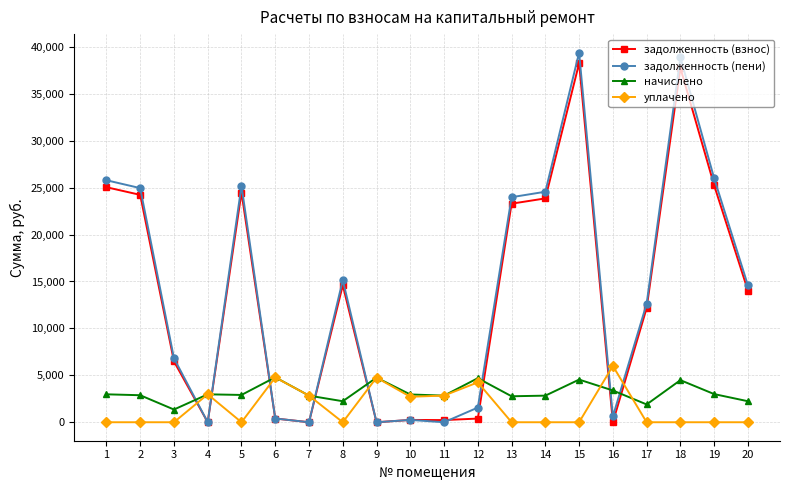

What are all the series names shown in the legend?

задолженность (взнос), задолженность (пени), начислено, уплачено